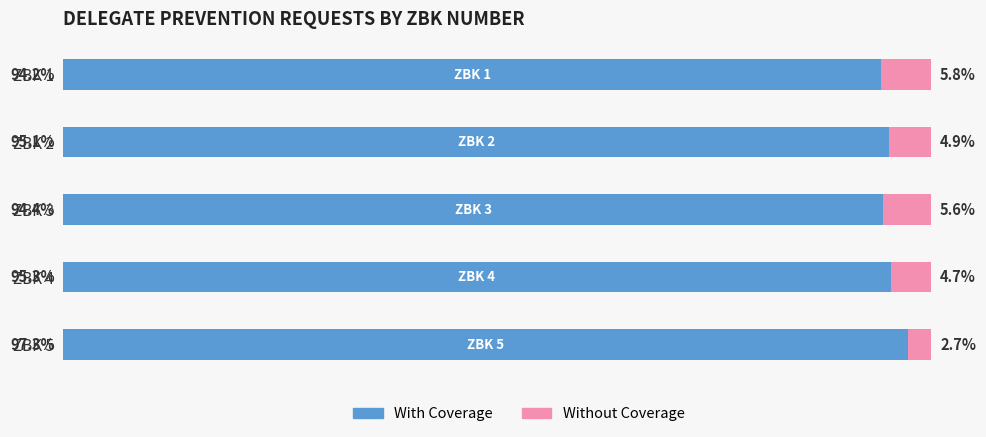

Which category has the lowest value in the With Coverage series?

ZBK 1